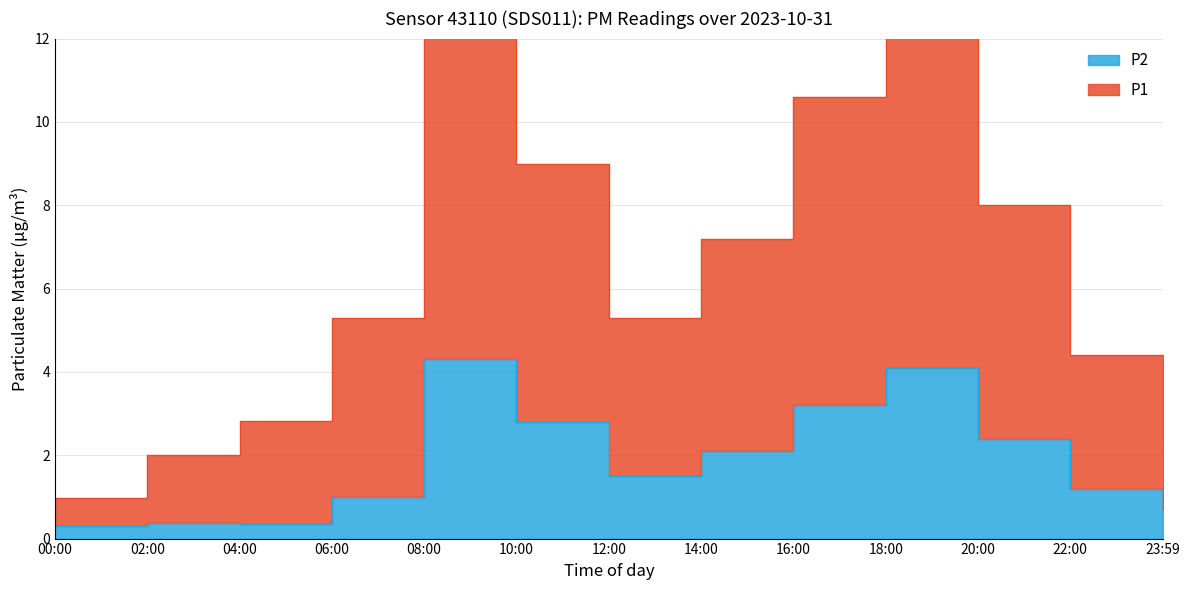

True or false: P1 has more than 2 points higher than both neighbors.

False